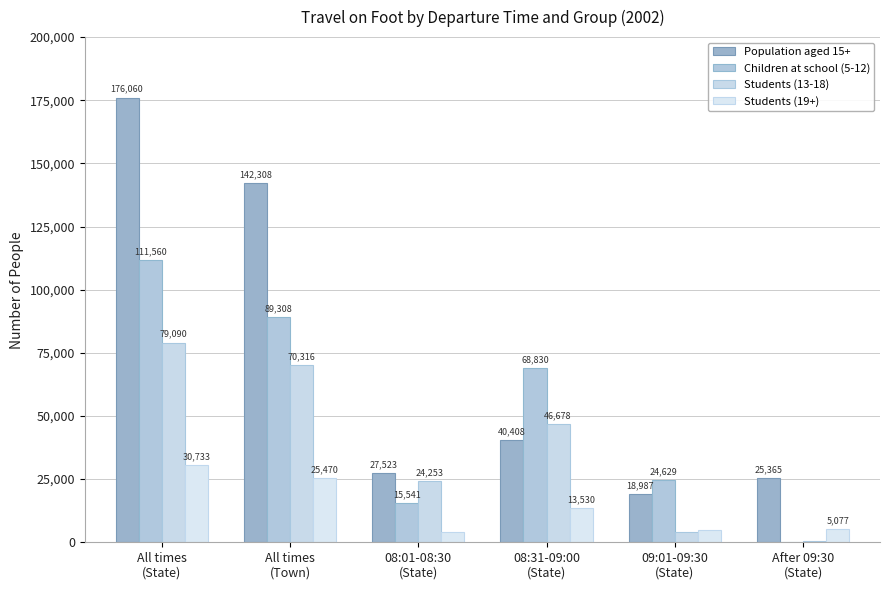

Reading left to right, transcribe all the data shown in this chart.

Population aged 15+: All times
(State)=176060	All times
(Town)=142308	08:01-08:30
(State)=27523	08:31-09:00
(State)=40408	09:01-09:30
(State)=18987	After 09:30
(State)=25365
Children at school (5-12): All times
(State)=111560	All times
(Town)=89308	08:01-08:30
(State)=15541	08:31-09:00
(State)=68830	09:01-09:30
(State)=24629	After 09:30
(State)=214
Students (13-18): All times
(State)=79090	All times
(Town)=70316	08:01-08:30
(State)=24253	08:31-09:00
(State)=46678	09:01-09:30
(State)=3918	After 09:30
(State)=616
Students (19+): All times
(State)=30733	All times
(Town)=25470	08:01-08:30
(State)=4148	08:31-09:00
(State)=13530	09:01-09:30
(State)=4971	After 09:30
(State)=5077